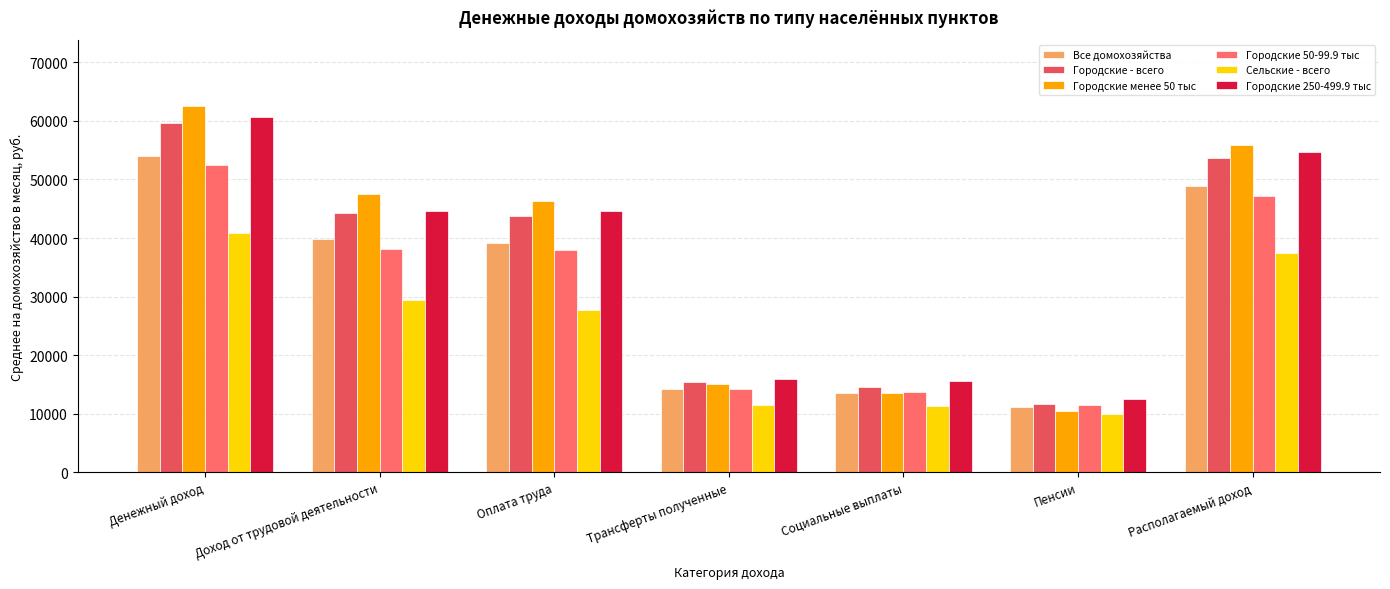

Reading left to right, transcribe all the data shown in this chart.

Все домохозяйства: 54043.4	39834.3	39069.4	14201.2	13603.8	11168.7	48827.0
Городские - всего: 59564.3	44189.6	43811.3	15370.7	14595.7	11646.8	53586.4
Городские менее 50 тыс: 62514.2	47435.2	46363.4	15073.1	13507.8	10442.0	55908.7
Городские 50-99.9 тыс: 52423.7	38164.6	37978.6	14259.1	13693.2	11507.4	47167.9
Сельские - всего: 40901.3	29466.9	27781.5	11417.3	11242.6	10030.5	37497.7
Городские 250-499.9 тыс: 60579.3	44567.1	44550.2	16007.8	15648.9	12465.8	54707.2